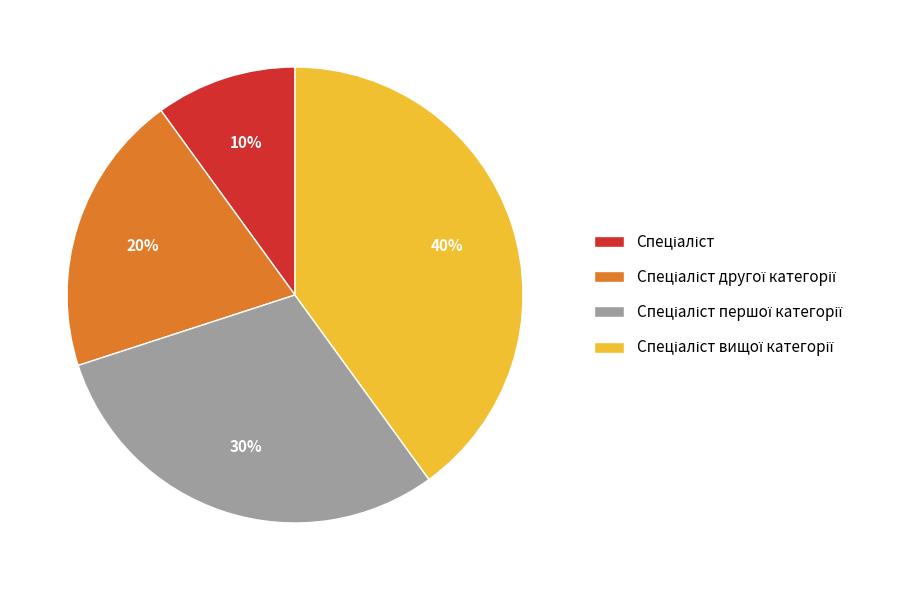

Does any single category account for the majority?

No